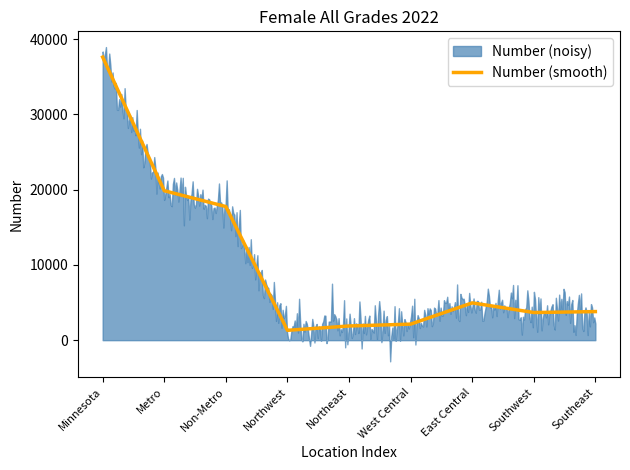

What is the ratio of the value at East Central to the value at Northeast?

2.6